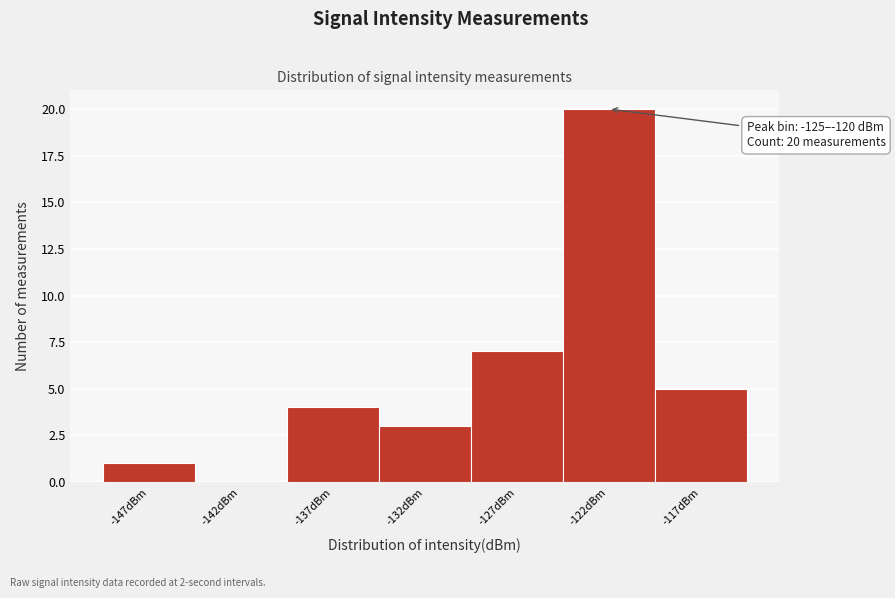

Reading right to left, extract all data points from this chart.

-117dBm=5	-122dBm=20	-127dBm=7	-132dBm=3	-137dBm=4	-142dBm=0	-147dBm=1